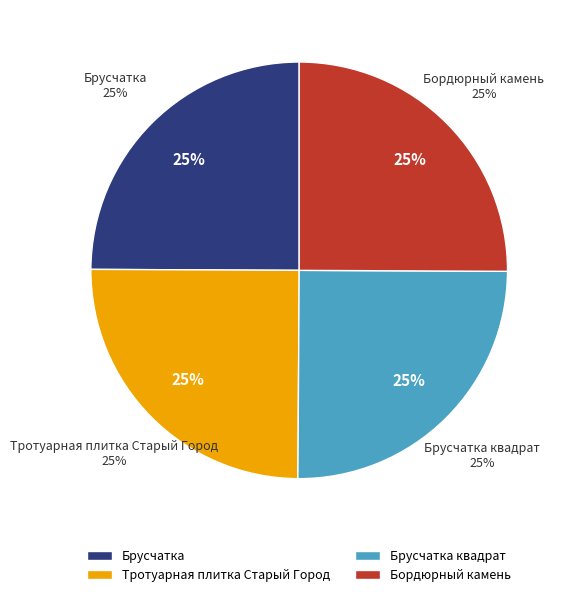

Is there any slice that represents more than half of the pie?

No